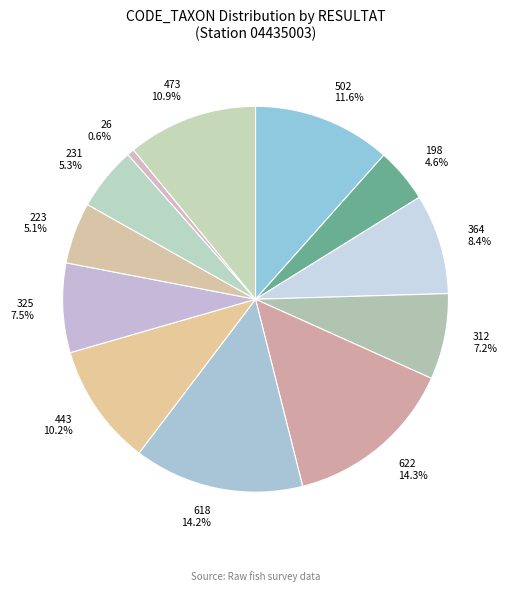

Which category has the smallest portion of the pie?

26